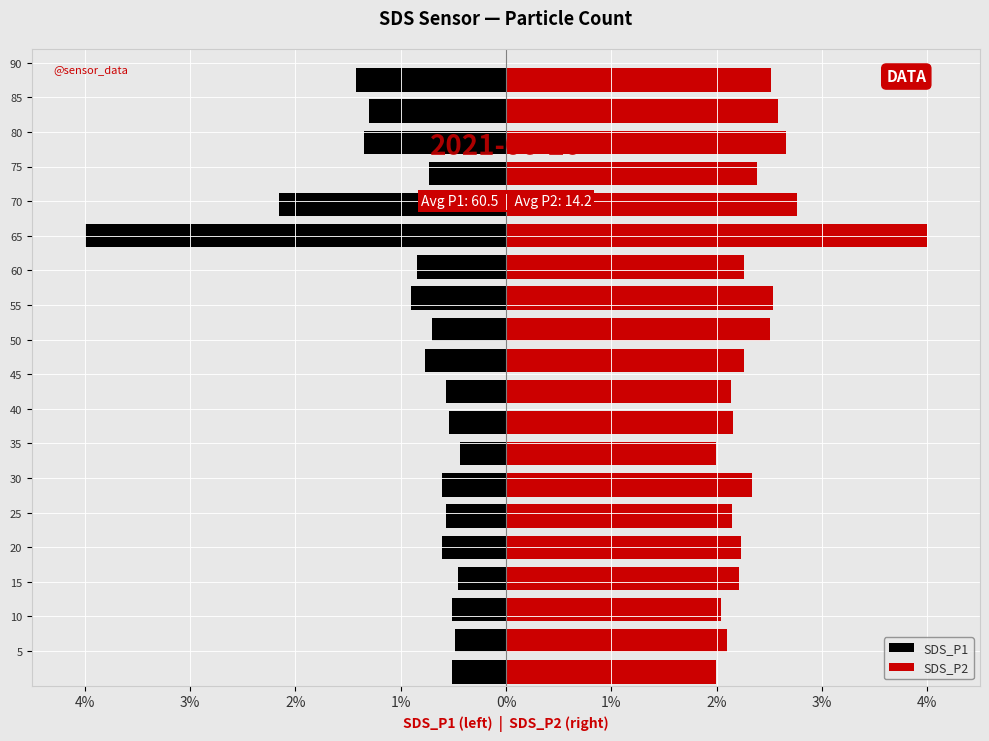

Which series has the widest spread of values?

SDS_P1